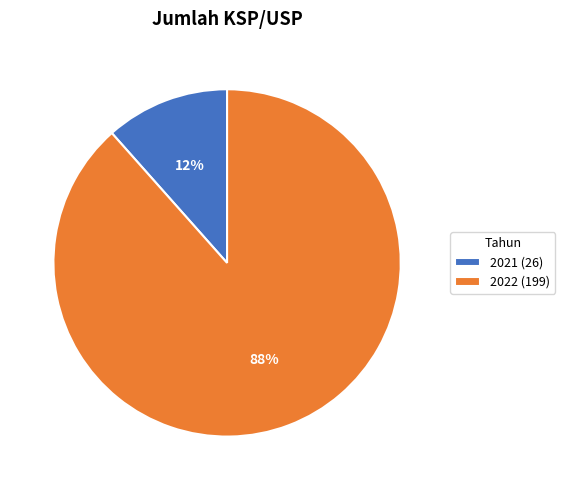

True or false: 2021 accounts for 12% of the total.

True